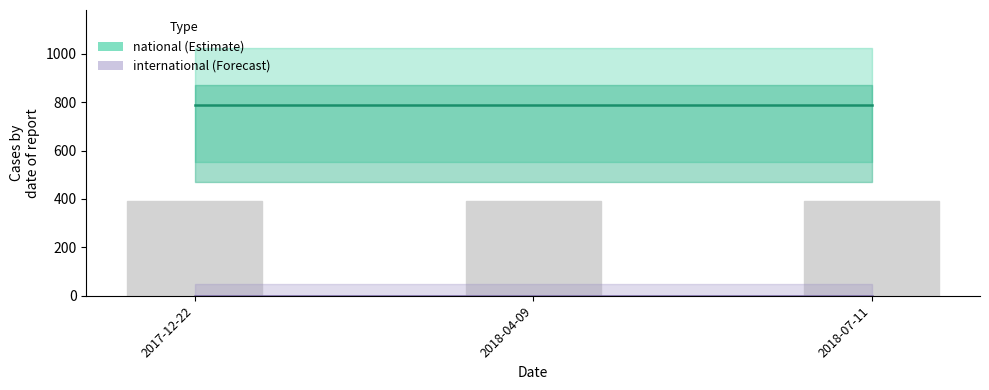

Does the chart contain any negative values?

No